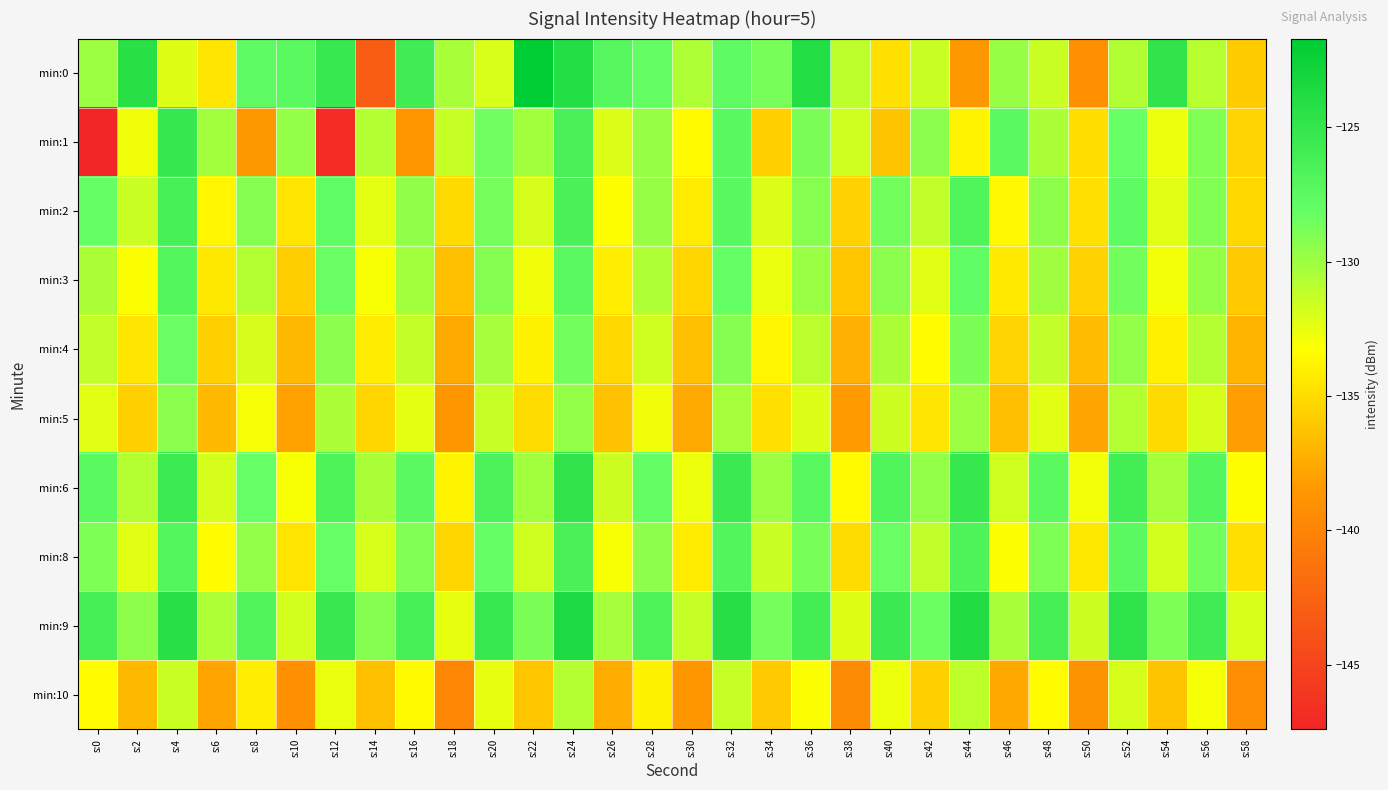

Rank the series by their maximum value, from highest to lowest.

min:0, min:9, min:6, min:1, min:2, min:8, min:3, min:4, min:5, min:10